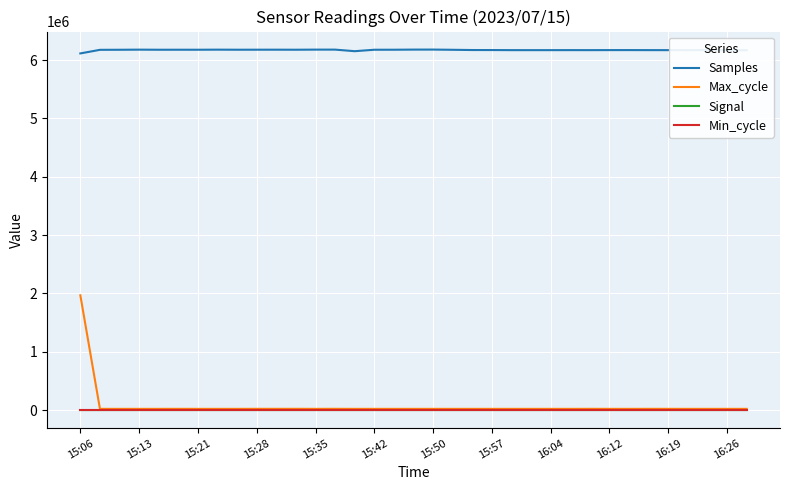

Which series has the widest spread of values?

Max_cycle